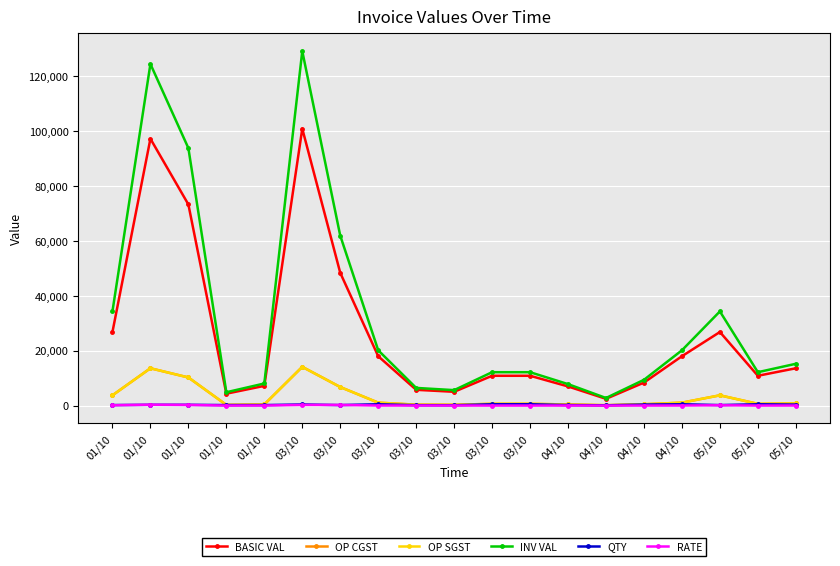

What value does the RATE series have at 01/10?

244.3